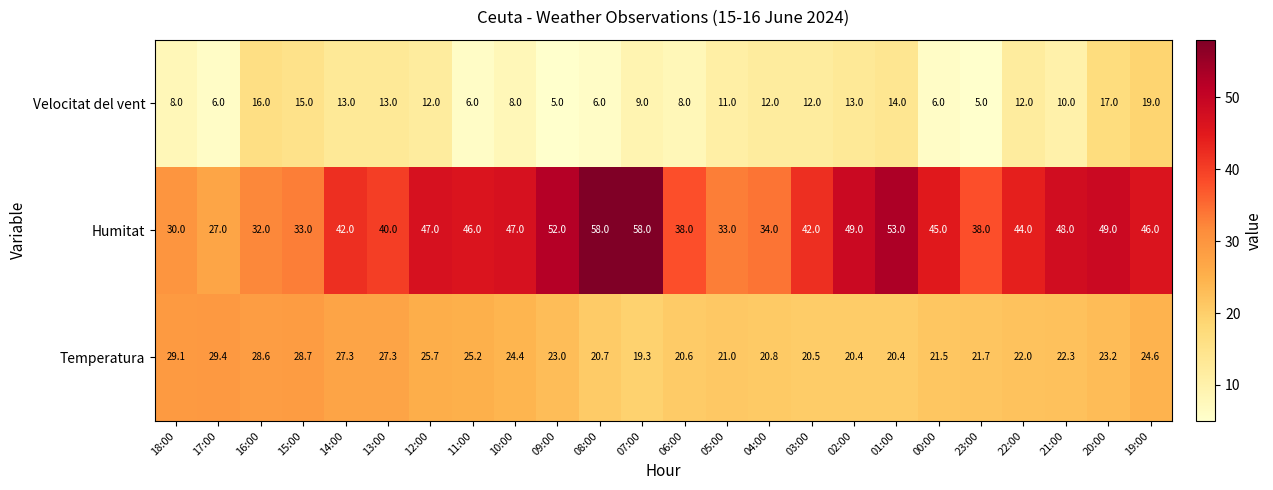

True or false: Humitat has a value of 53.0 at 01:00.

True